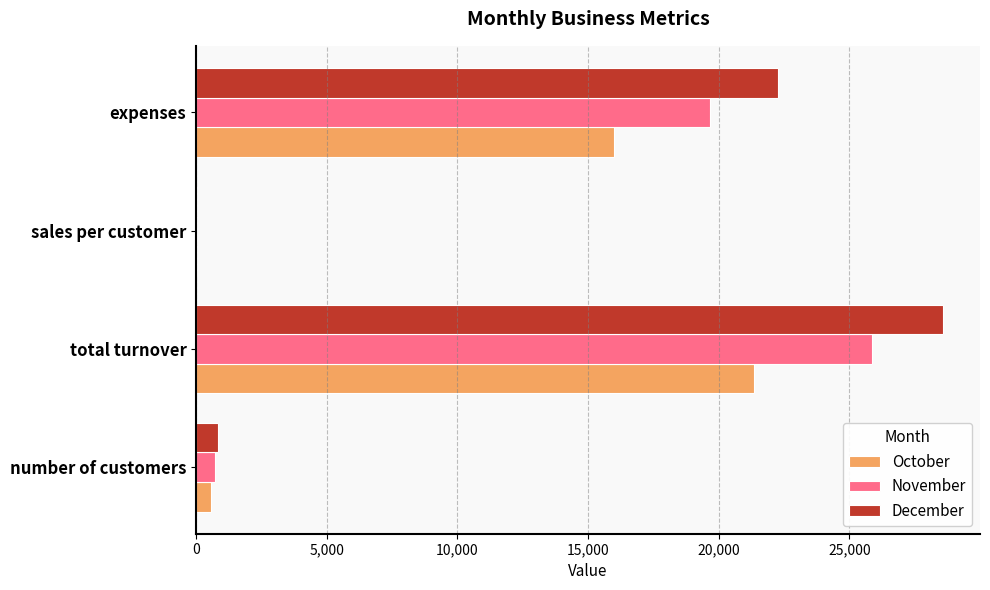

What are all the series names shown in the legend?

October, November, December